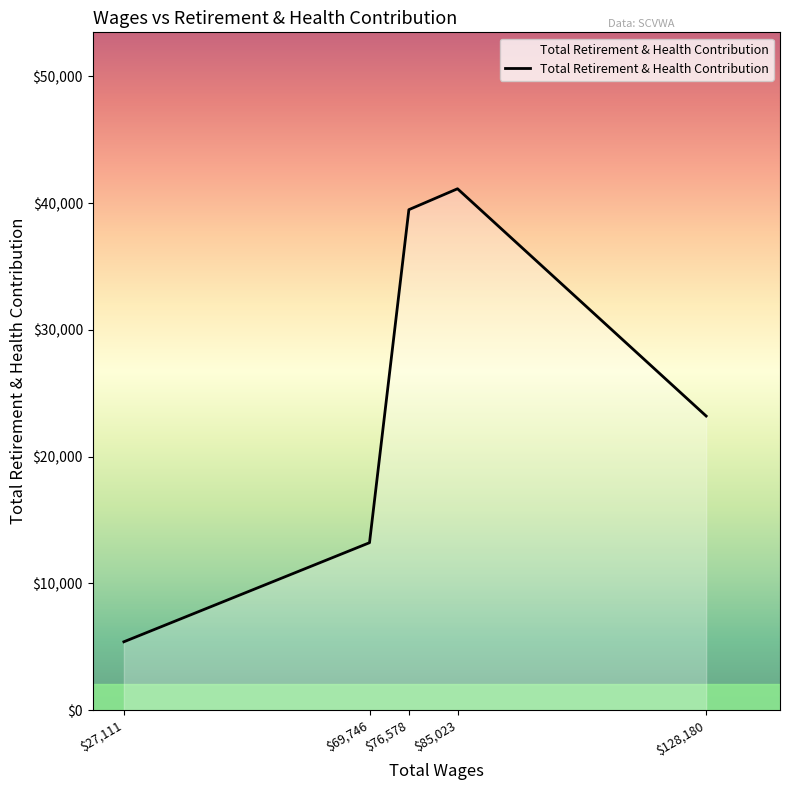

Count the number of categories in the chart.

5